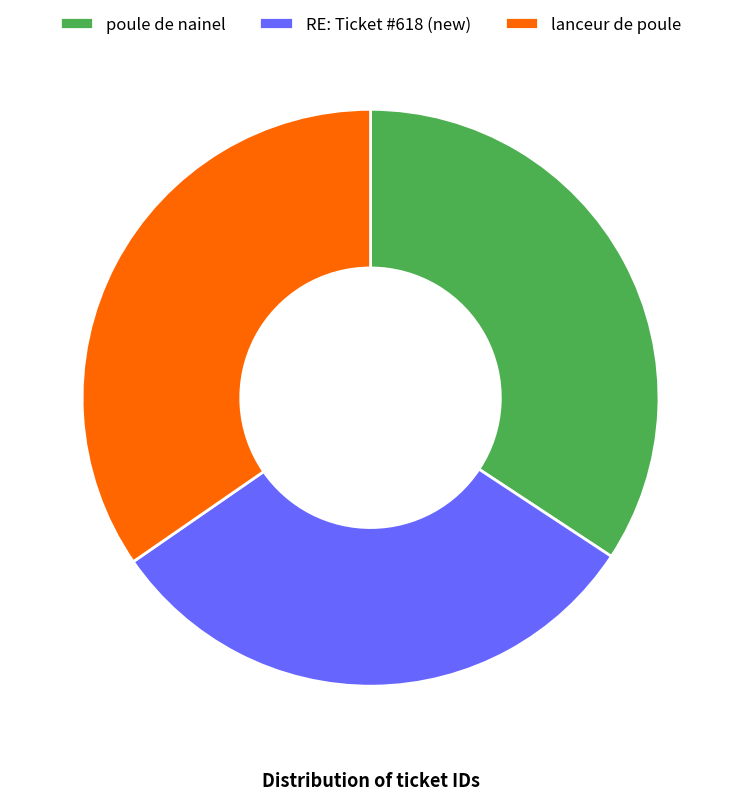

Is RE: Ticket #618 (new) the majority of the pie?

No